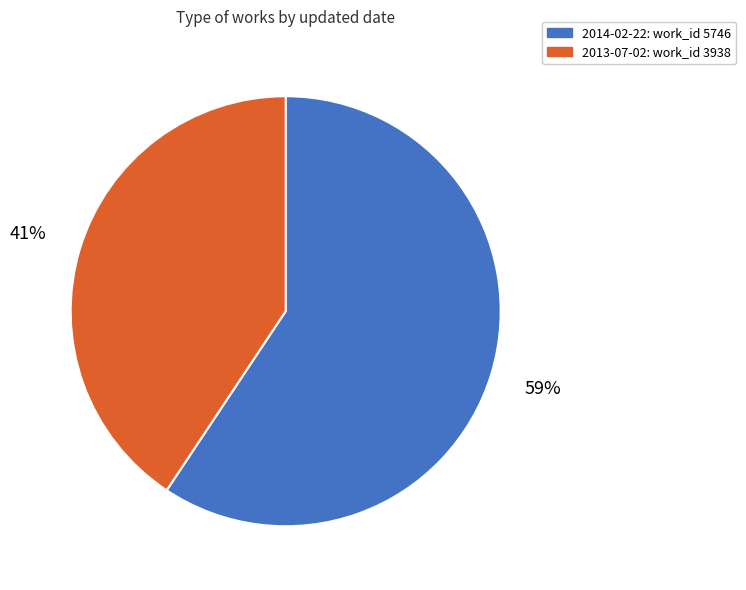

Between 2014-02-22 and 2013-07-02, which is larger?

2014-02-22